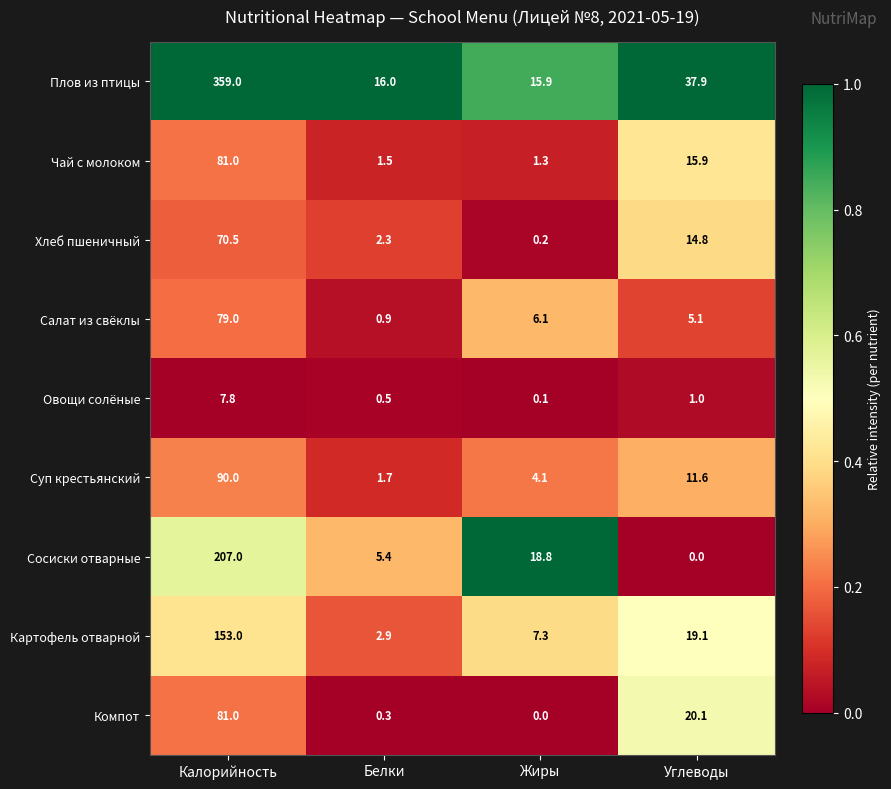

List the labels in order of Плов из птицы value, largest first.

Калорийность, Углеводы, Белки, Жиры